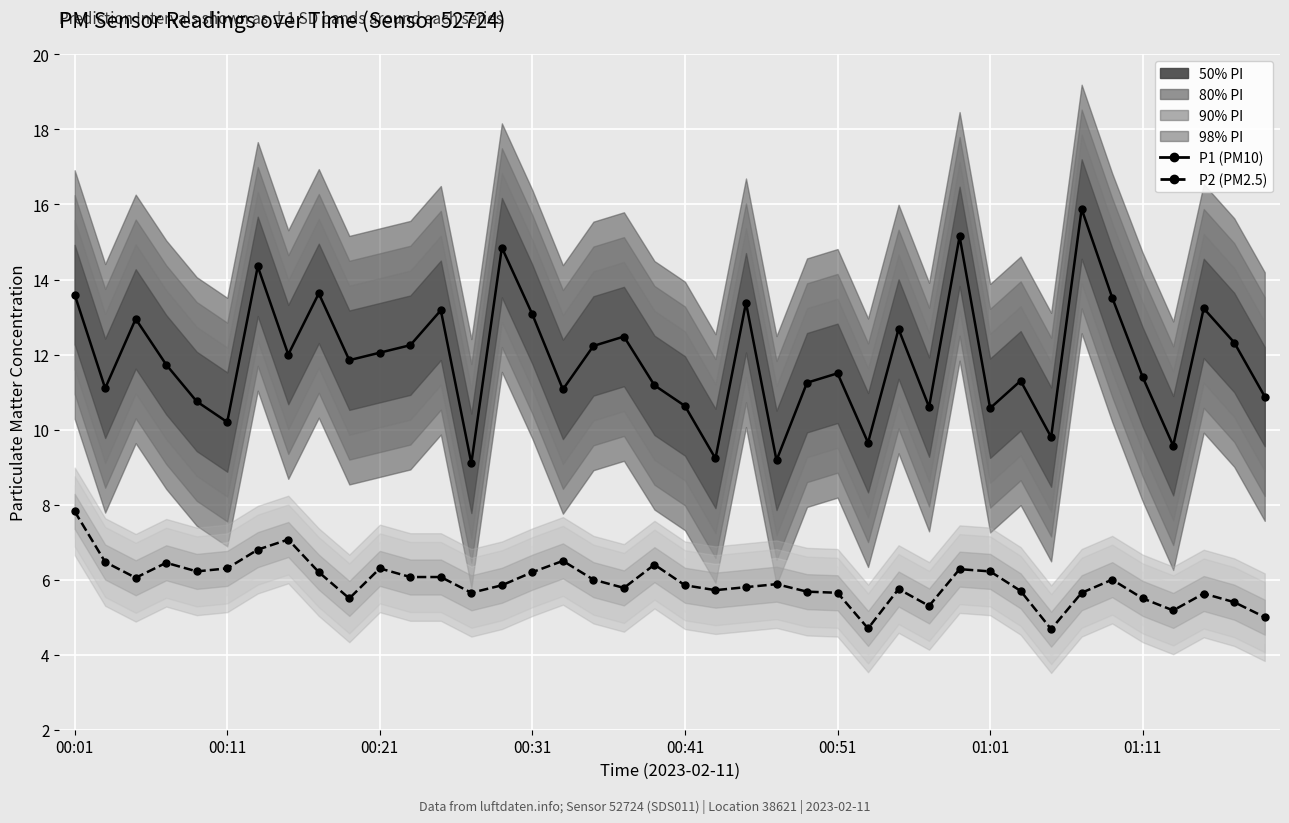

Where does the P2 (PM2.5) series first go above 5?

00:01